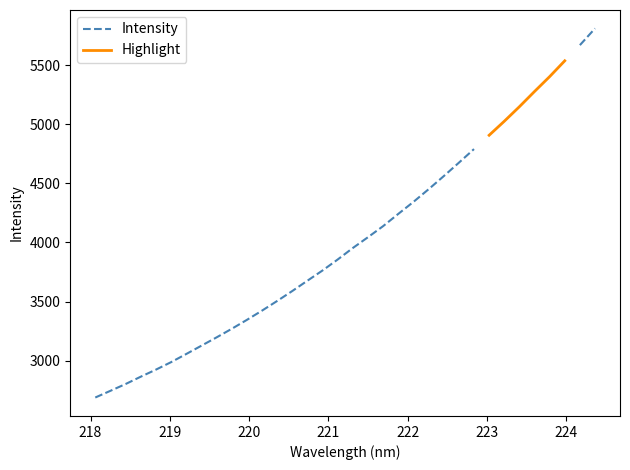

Reading left to right, transcribe all the data shown in this chart.

218.0596=2689.5	218.2508=2746.1	218.442=2803.5	218.6332=2865.4	218.8244=2925.1	219.0156=2988.4	219.2067=3057.3	219.3979=3127.4	219.589=3197.7	219.7801=3270.1	219.9712=3345.6	220.1623=3424.0	220.3533=3505.5	220.5444=3589.8	220.7354=3677.2	220.9264=3763.7	221.1174=3856.4	221.3083=3953.6	221.4993=4044.9	221.6902=4138.4	221.8812=4241.9	222.0721=4343.2	222.263=4450.1	222.4538=4560.6	222.6447=4674.2	222.8355=4789.5	223.0264=4906.4	223.2172=5024.6	223.408=5147.6	223.5987=5276.3	223.7895=5402.0	223.9802=5535.8	224.1709=5668.1	224.3616=5809.2